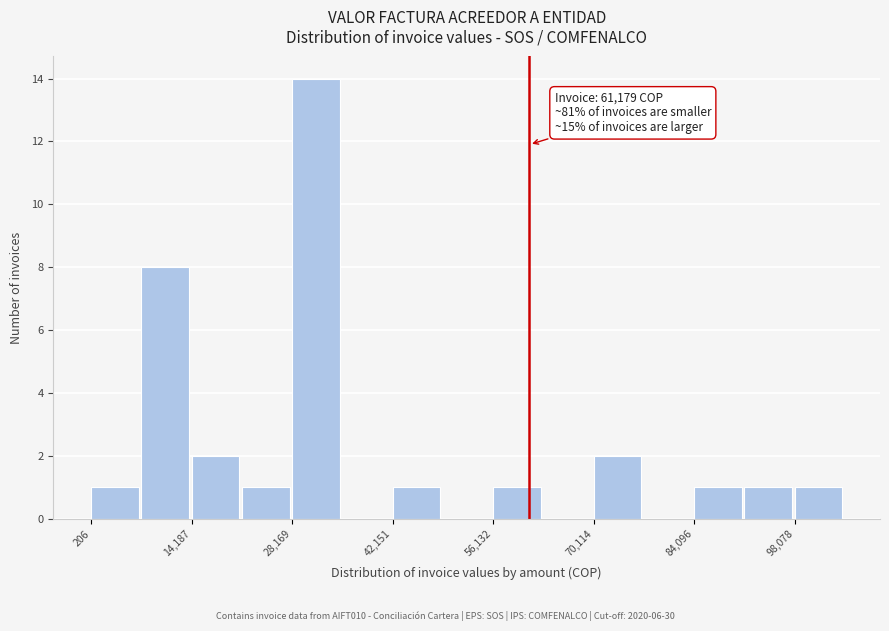

Around what value on the x-axis is the tallest bar? Give the approximate position of its centre, as read against the axis.

32000